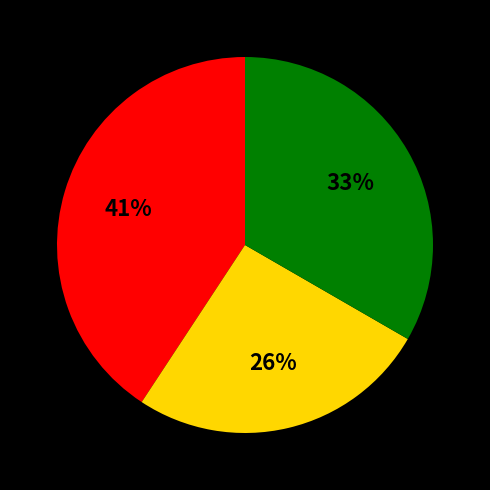

To the nearest percent, what is the difference between the largest and smallest slice percentages?

15%